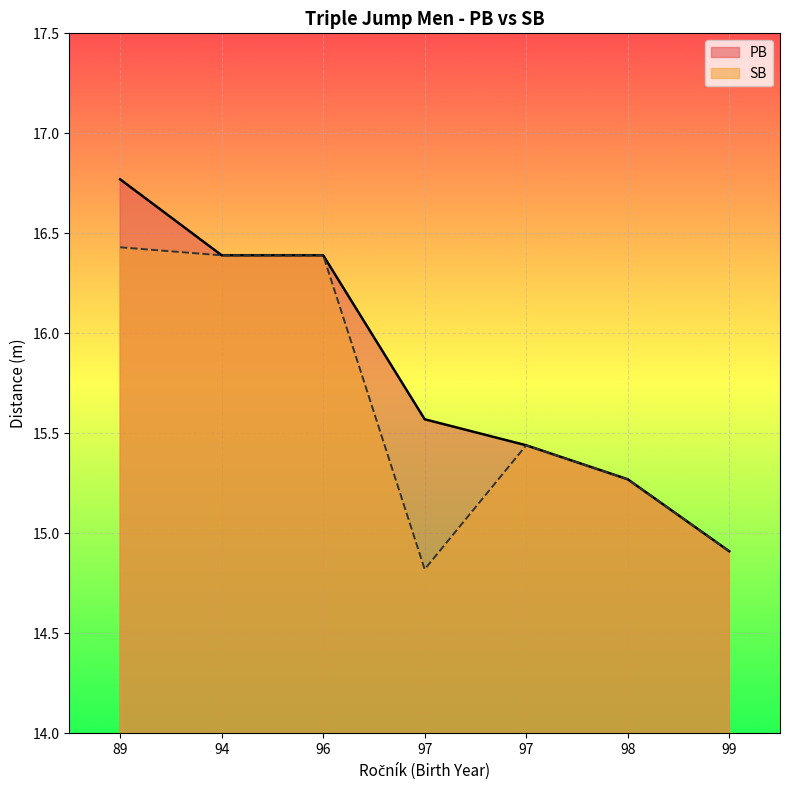

Count the number of categories in the chart.

7